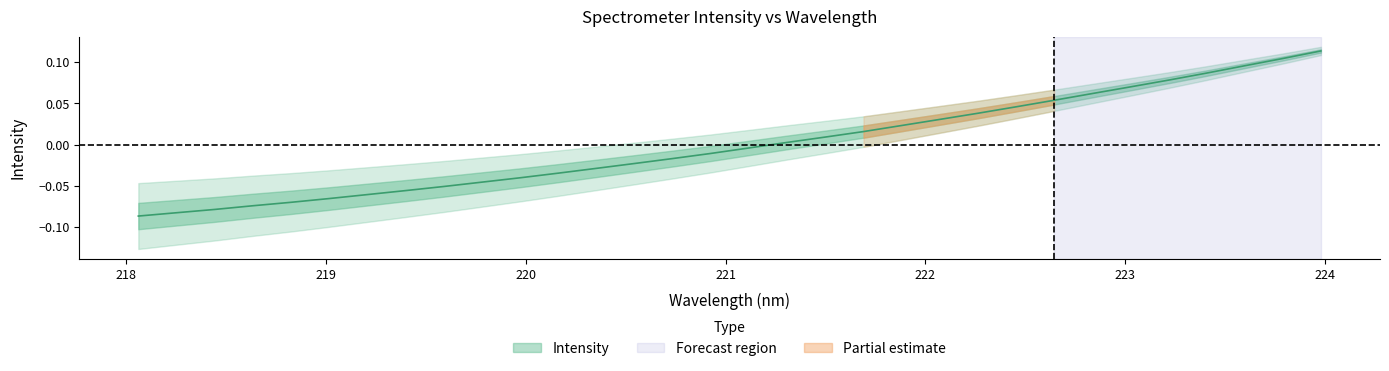

Does the chart display data point markers on the line(s)?

No